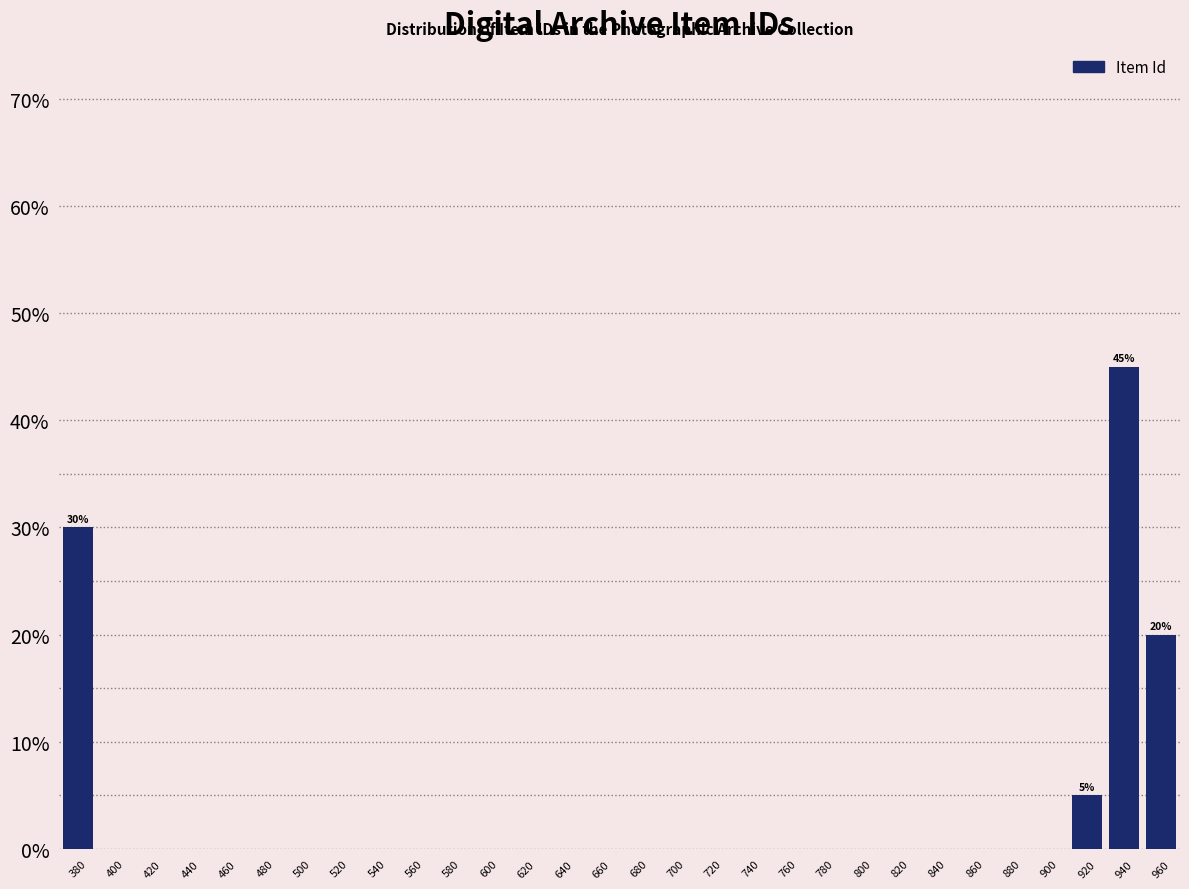

Which range on the x-axis has the tallest bar?

930 to 950